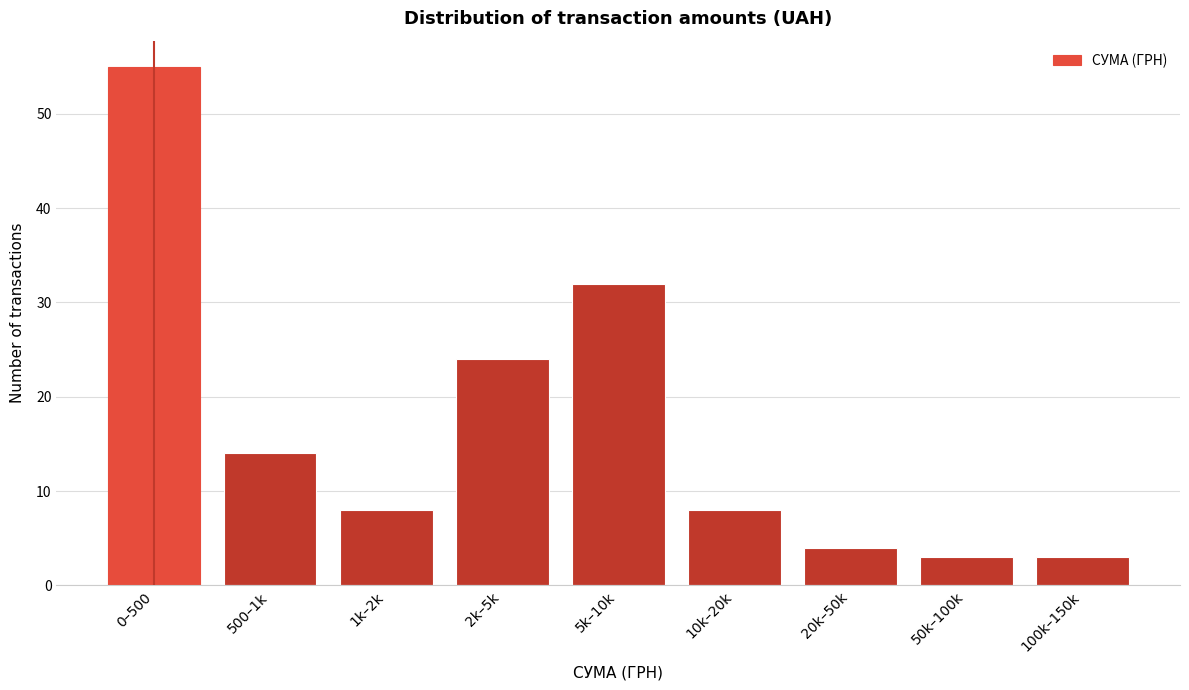

Reading right to left, list all the values displayed in this chart.

3	3	4	8	32	24	8	14	55